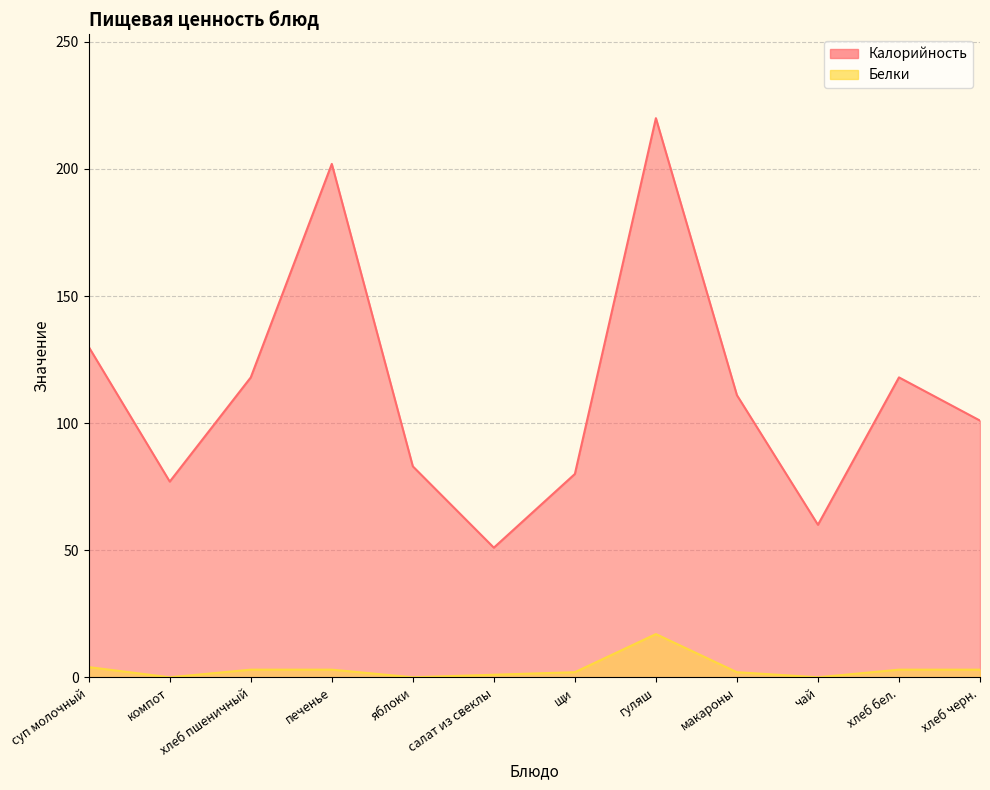

Reading right to left, what are all the values shown in this chart?

Калорийность: 101	118	60	111	220	80	51	83	202	118	77	130
Белки: 3	3	0	2	17	2	1	0	3	3	0	4